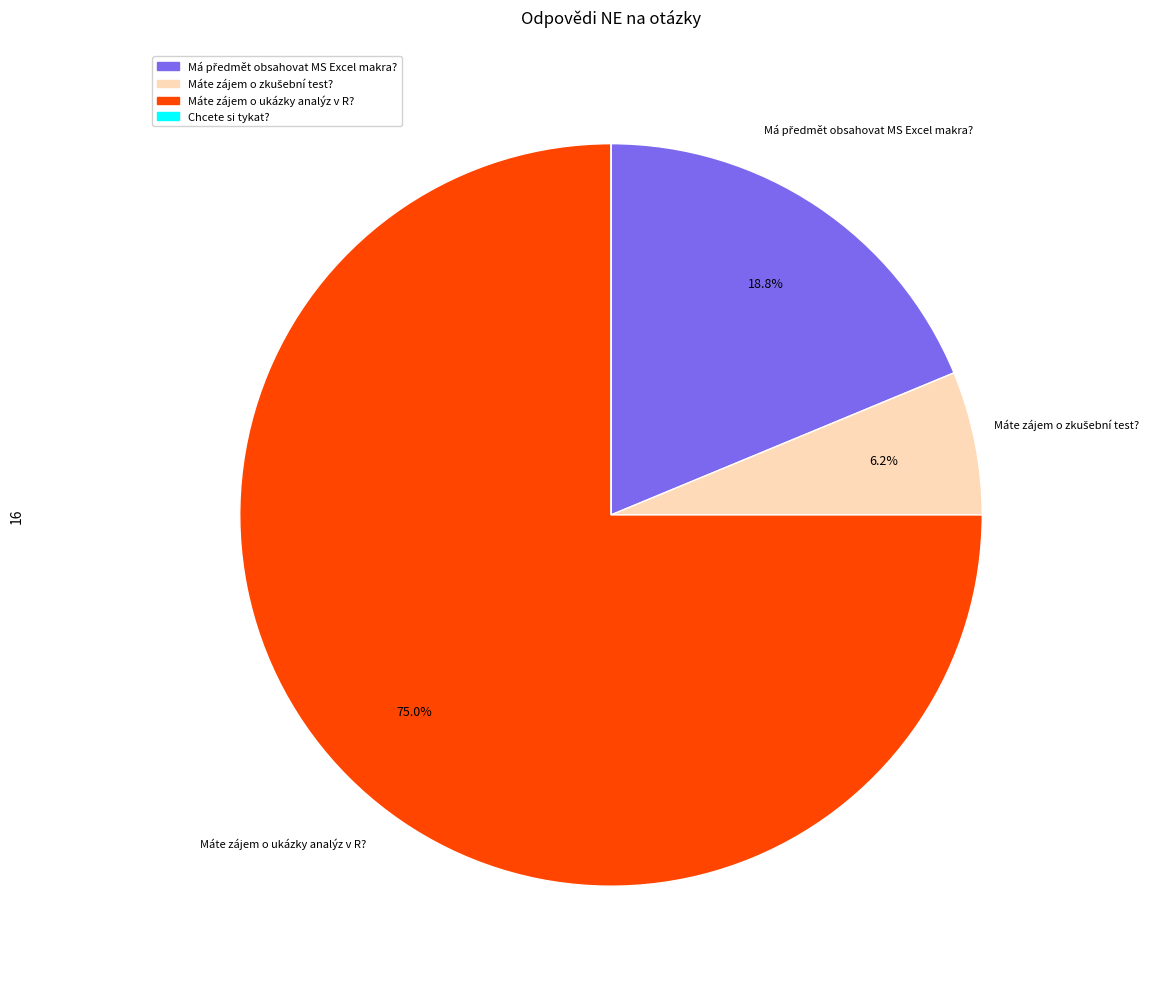

What is the largest slice in the pie chart?

Máte zájem o ukázky analýz v R?